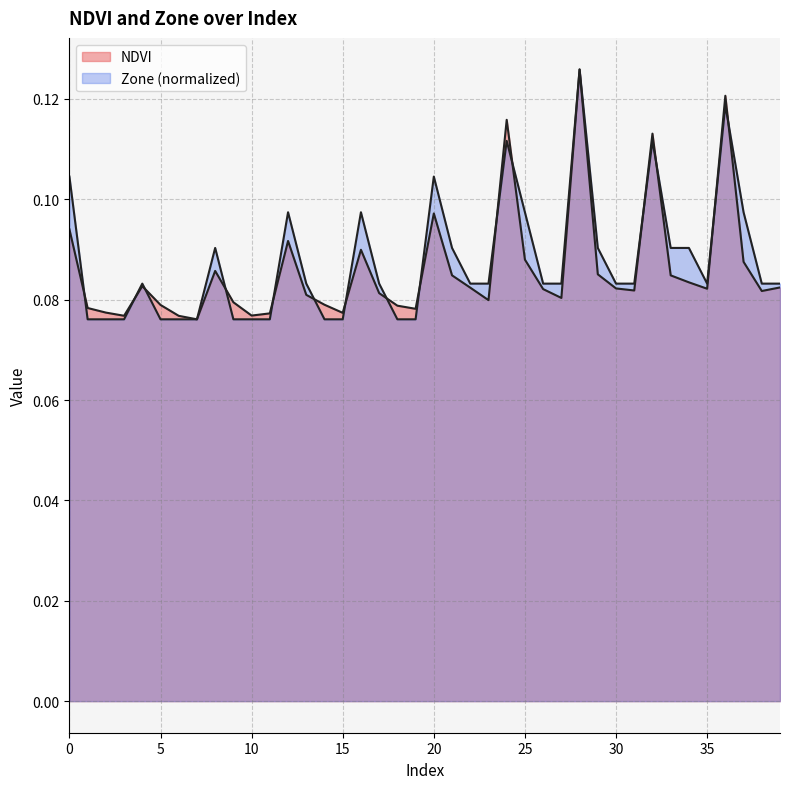

Reading left to right, list all the values displayed in this chart.

NDVI: 0=0.1	1=0.1	2=0.1	3=0.1	4=0.1	5=0.1	6=0.1	7=0.1	8=0.1	9=0.1	10=0.1	11=0.1	12=0.1	13=0.1	14=0.1	15=0.1	16=0.1	17=0.1	18=0.1	19=0.1	20=0.1	21=0.1	22=0.1	23=0.1	24=0.1	25=0.1	26=0.1	27=0.1	28=0.1	29=0.1	30=0.1	31=0.1	32=0.1	33=0.1	34=0.1	35=0.1	36=0.1	37=0.1	38=0.1	39=0.1
Zone: 0=0.1	1=0.1	2=0.1	3=0.1	4=0.1	5=0.1	6=0.1	7=0.1	8=0.1	9=0.1	10=0.1	11=0.1	12=0.1	13=0.1	14=0.1	15=0.1	16=0.1	17=0.1	18=0.1	19=0.1	20=0.1	21=0.1	22=0.1	23=0.1	24=0.1	25=0.1	26=0.1	27=0.1	28=0.1	29=0.1	30=0.1	31=0.1	32=0.1	33=0.1	34=0.1	35=0.1	36=0.1	37=0.1	38=0.1	39=0.1